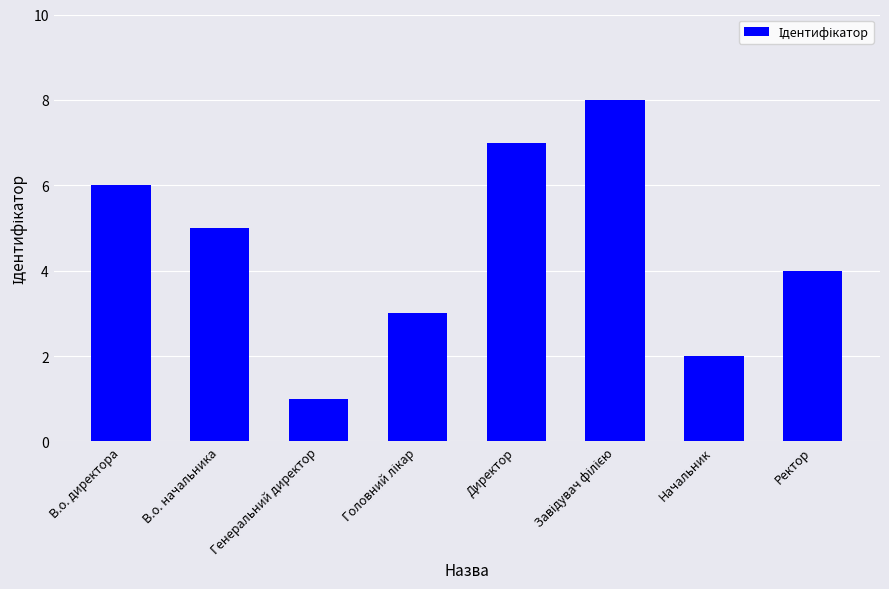

What is the difference between the values at Генеральний директор and Ректор?

3